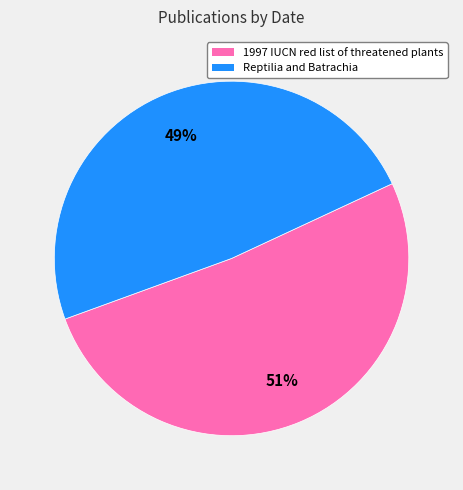

Which slice is the largest?

1997 IUCN red list of threatened plants